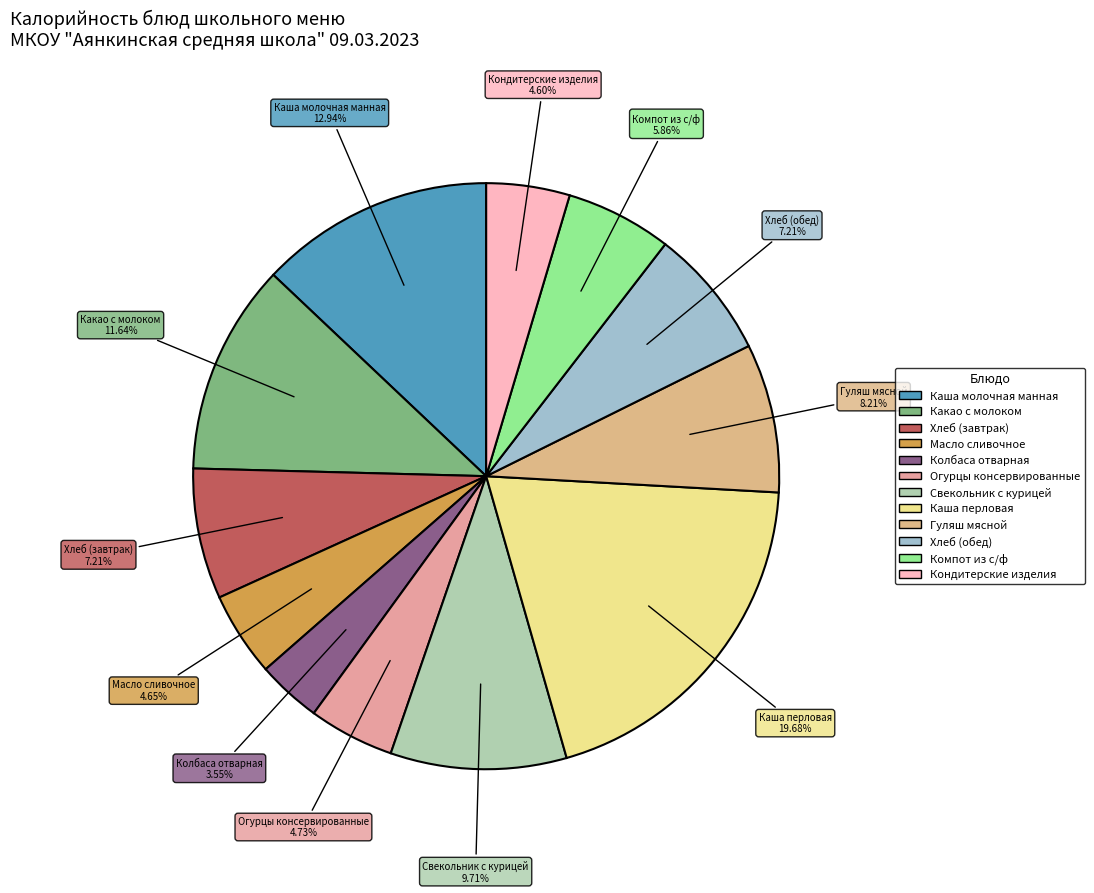

Approximately how many times larger is the value at Кондитерские изделия compared to Огурцы консервированные?

1.0